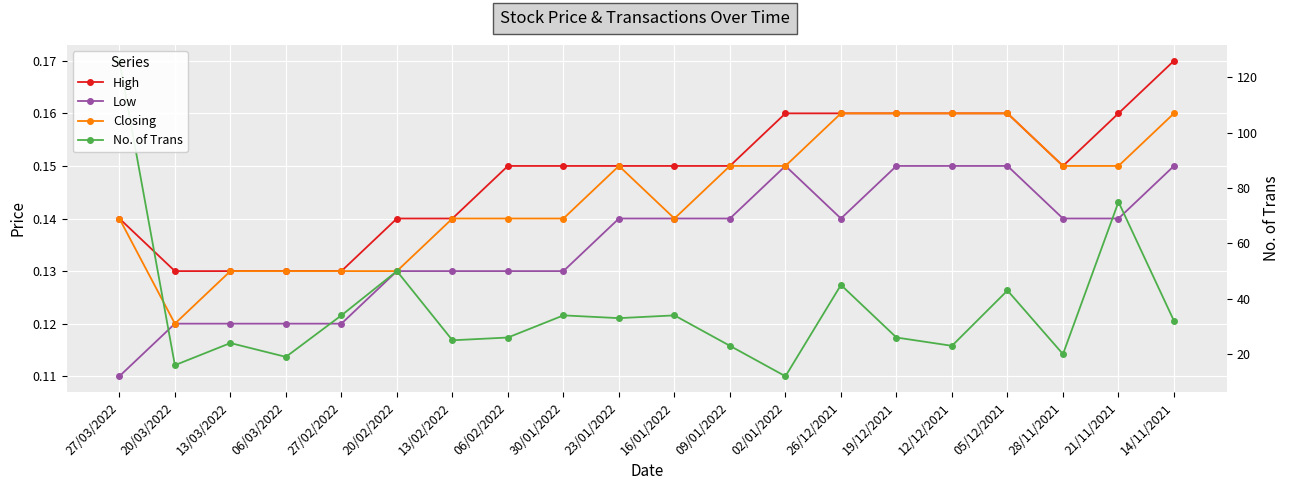

What is the difference between the No. of Trans values at 19/12/2021 and 21/11/2021?

49.0